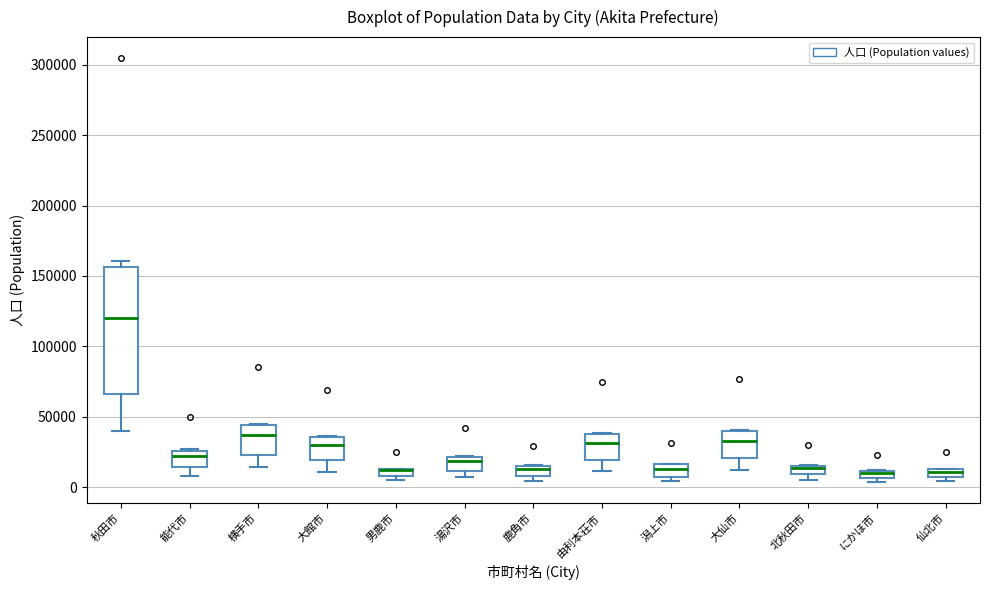

Which box is the tallest, from its lower edge to its upper edge?

秋田市